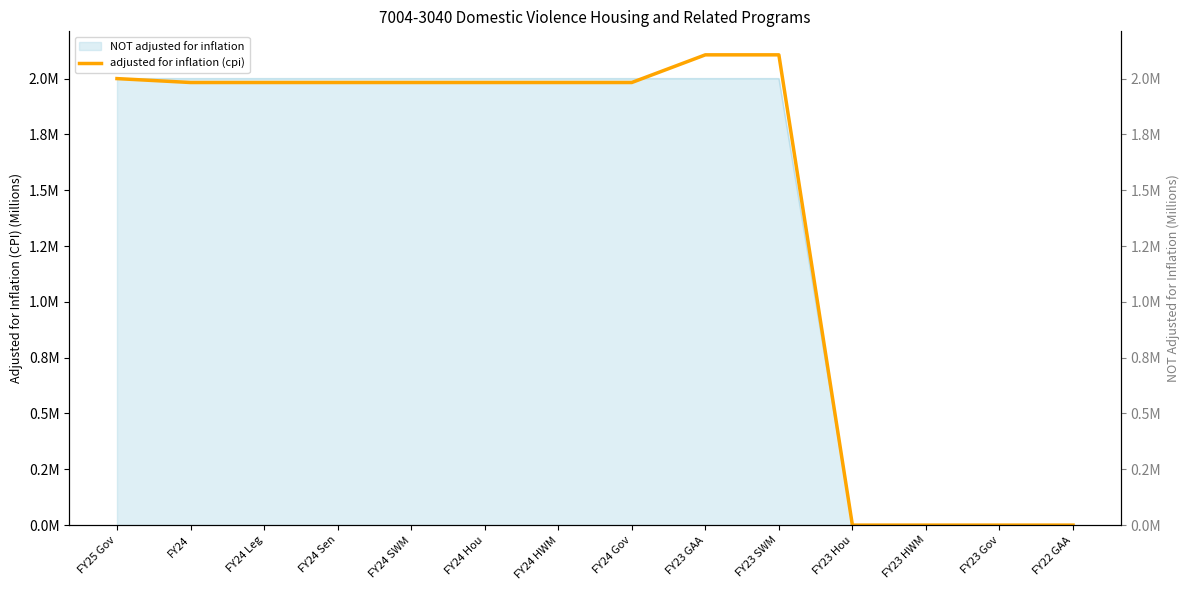

How many positive values are there?

10